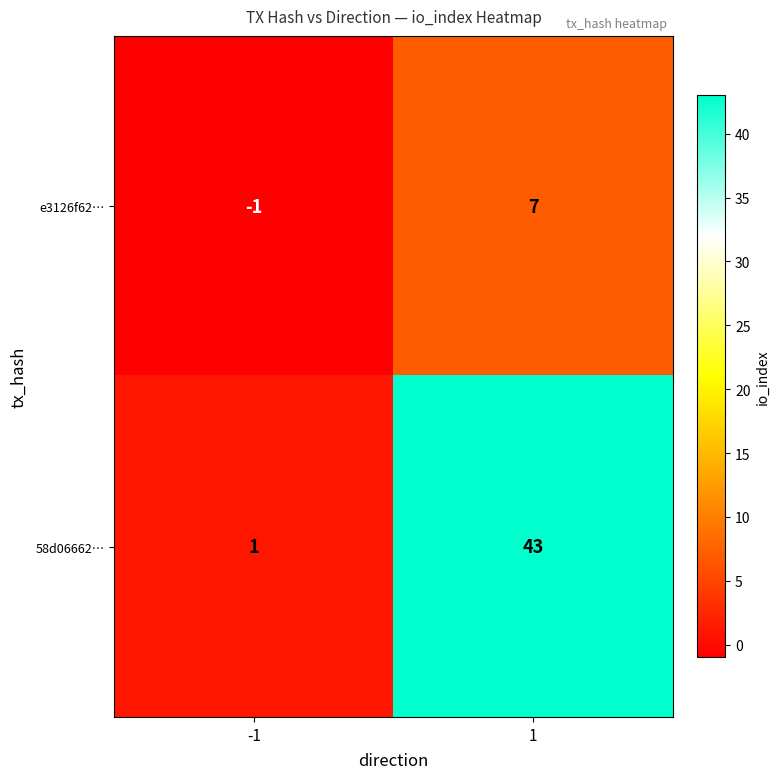

What is the sum of the 58d06662… values at 1 and -1?

44